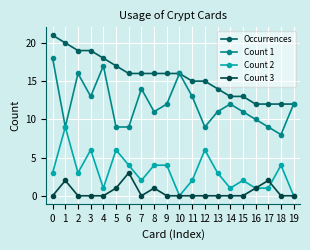

What is the difference between the highest and lowest values at 16?

11